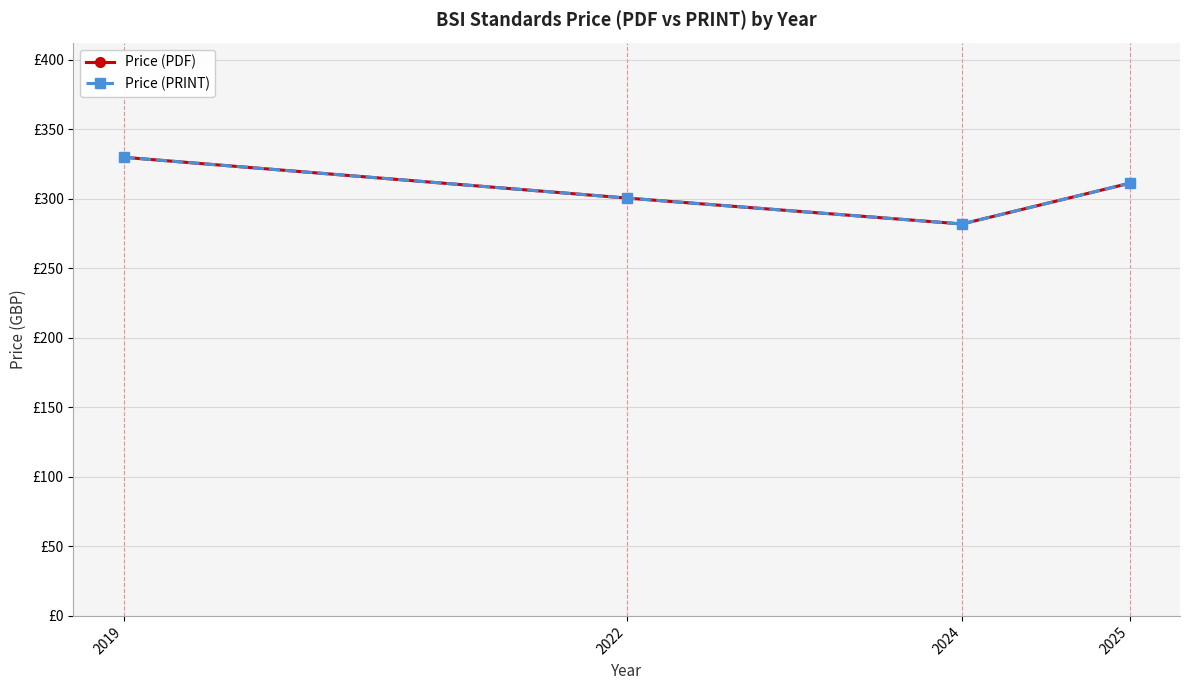

What is the difference between the maximum and minimum values in the Price (PDF) series?

48.0